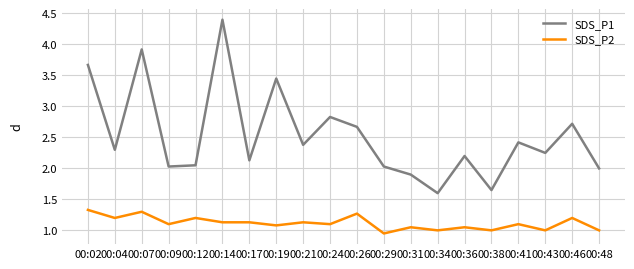

Rank the series at 00:14 from lowest to highest value.

SDS_P2, SDS_P1